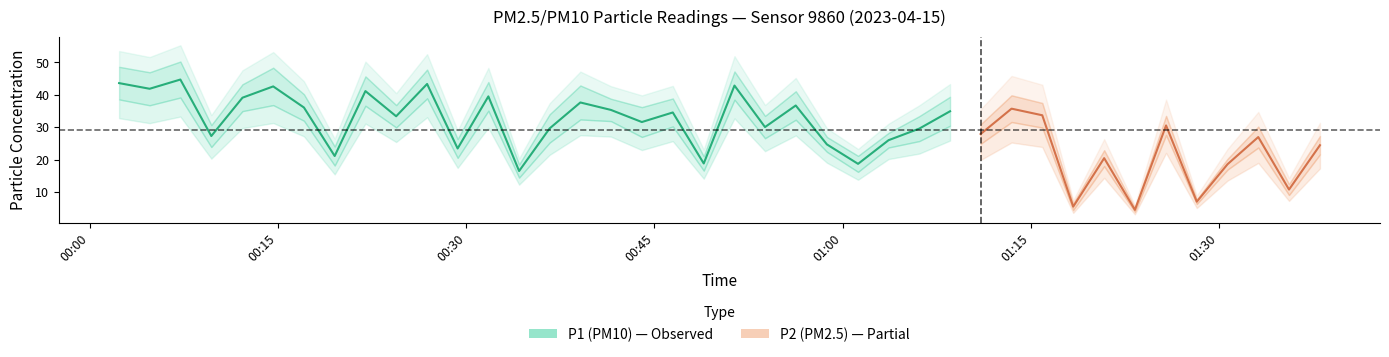

How many data points does each series have?

40